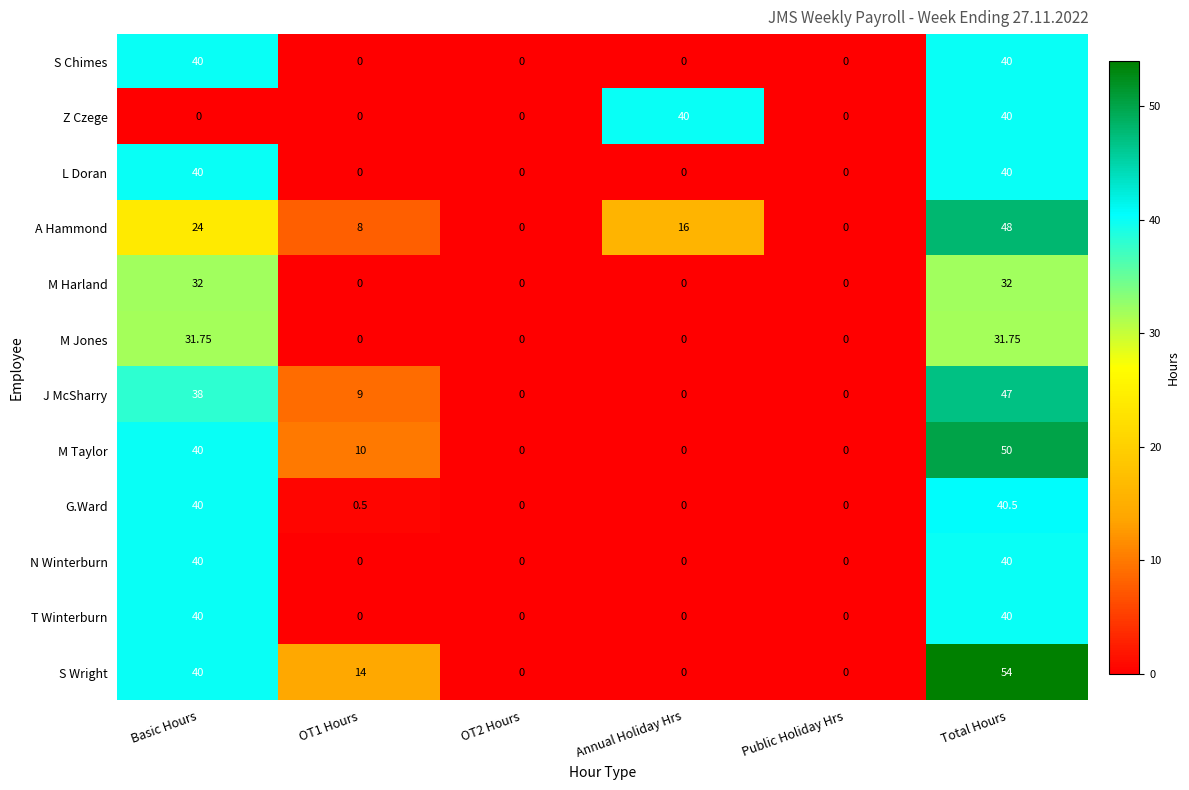

Which series has the largest range (max minus min)?

S Wright